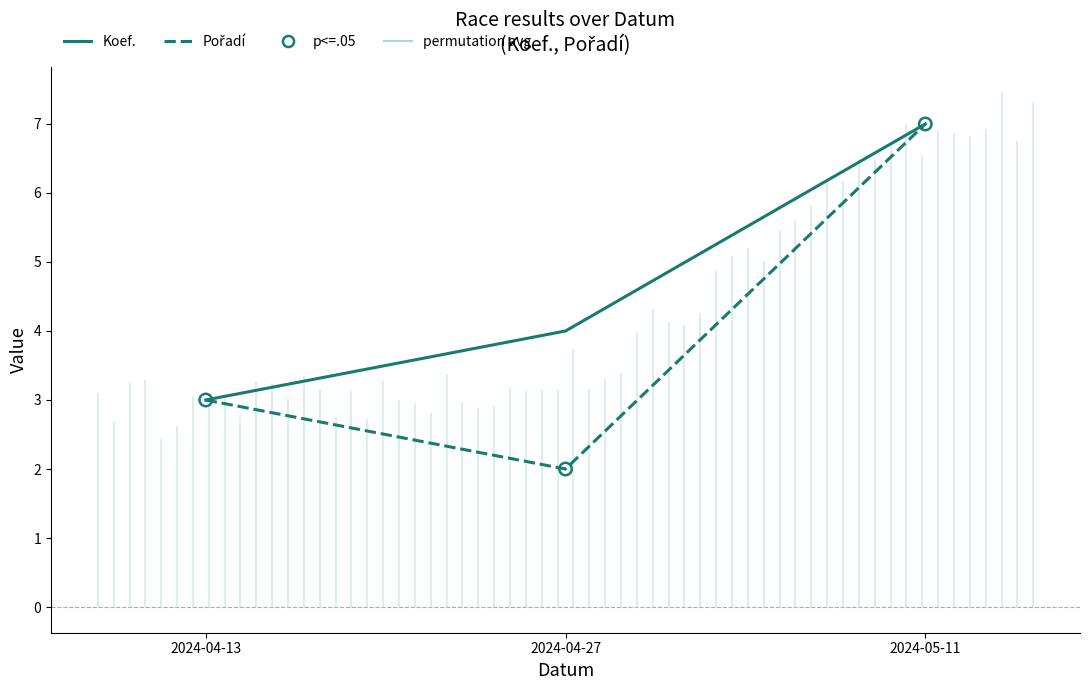

At which category is the sum across all series the highest?

2024-05-11